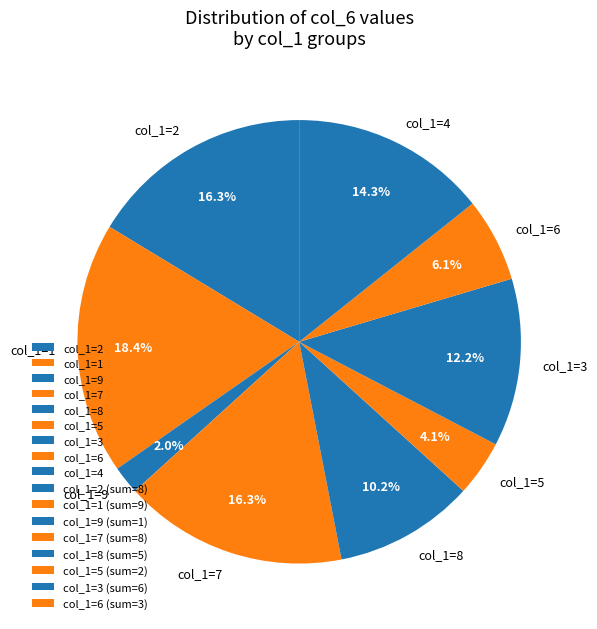

Combined, what portion of the pie is col_1=4 and col_1=7?

30.6%